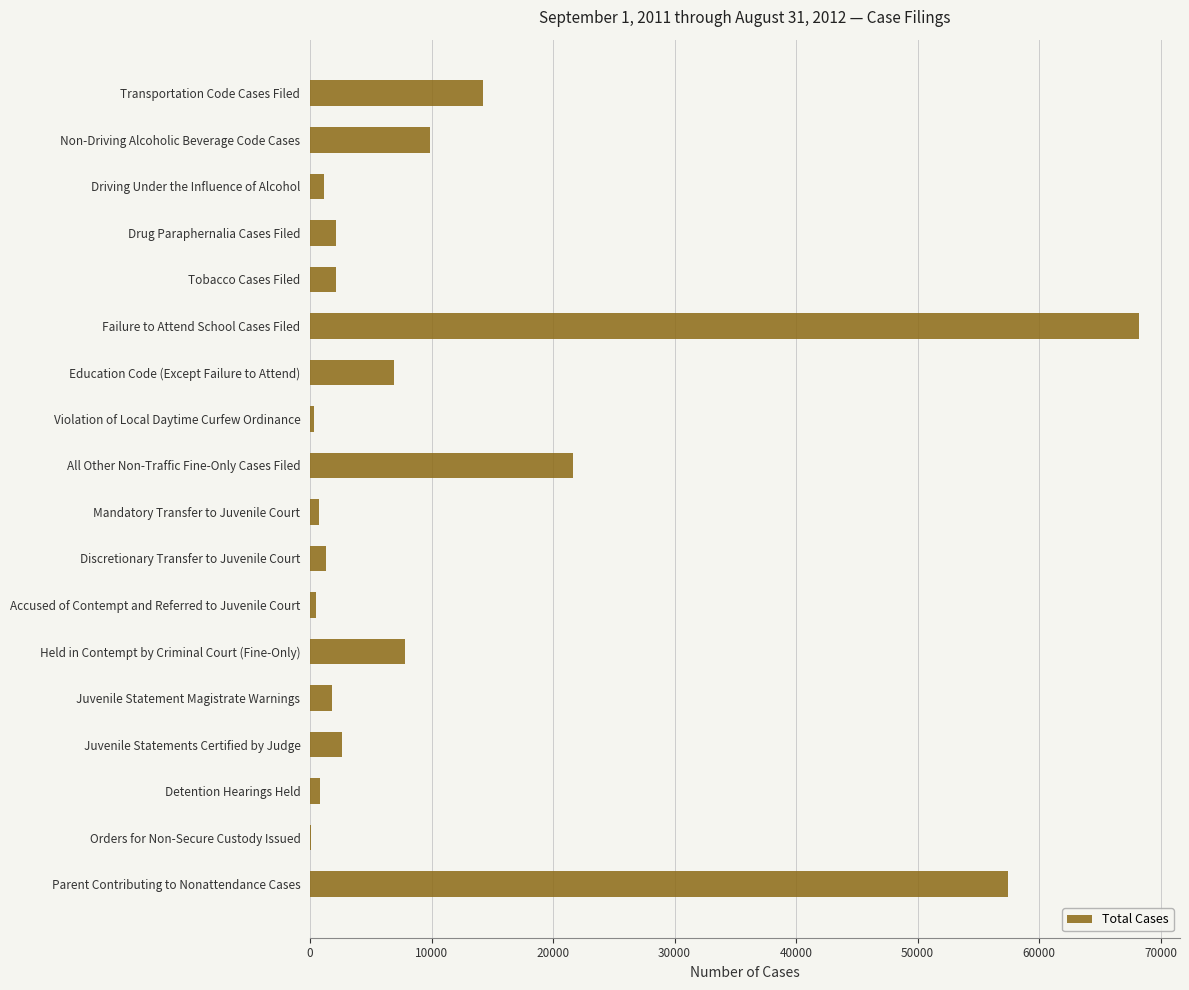

The value at Education Code (Except Failure to Attend) is 11043. True or false?

False